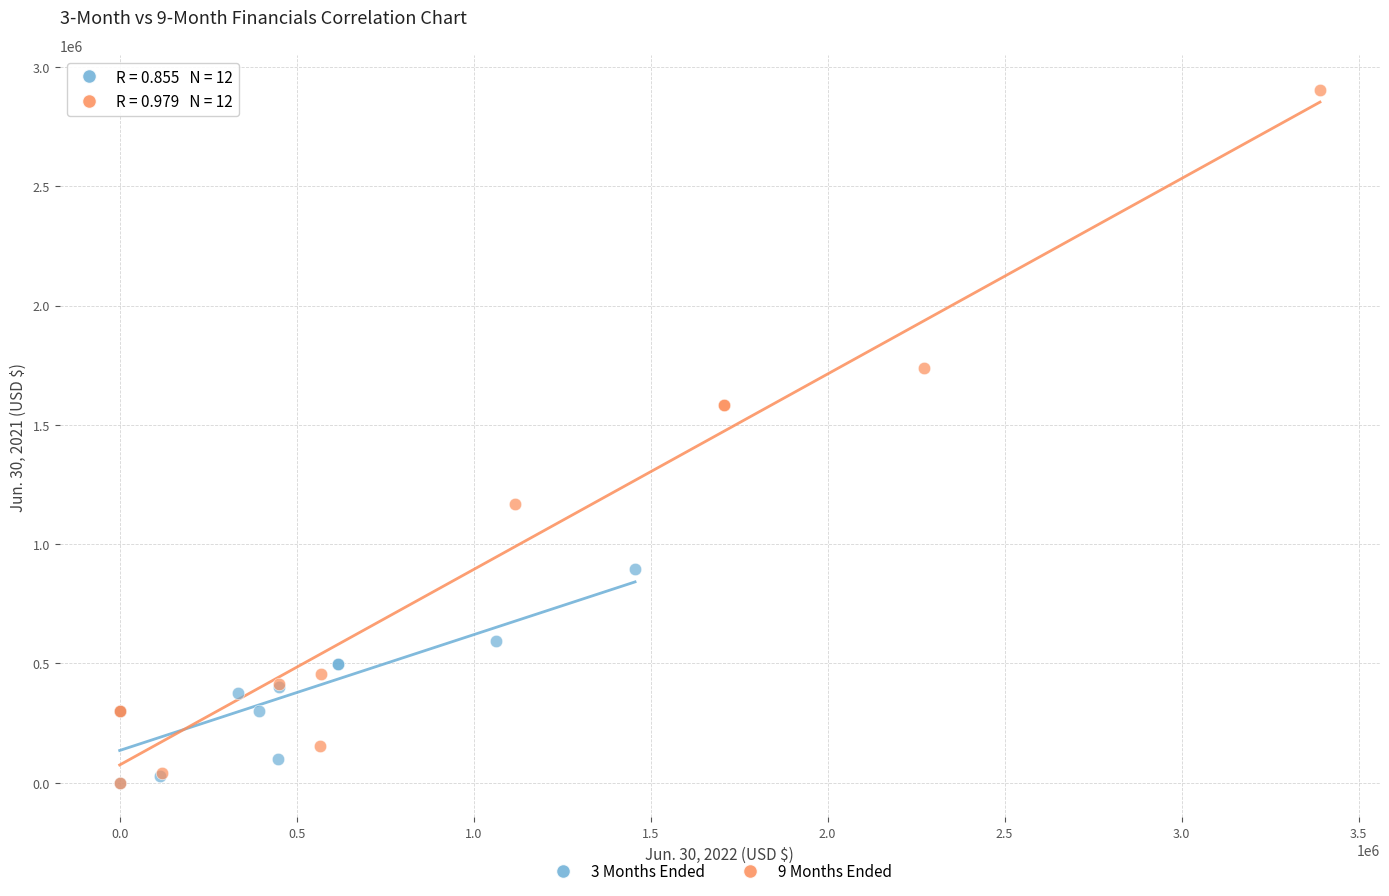

Which series has the widest spread of Y values?

9 Months Ended